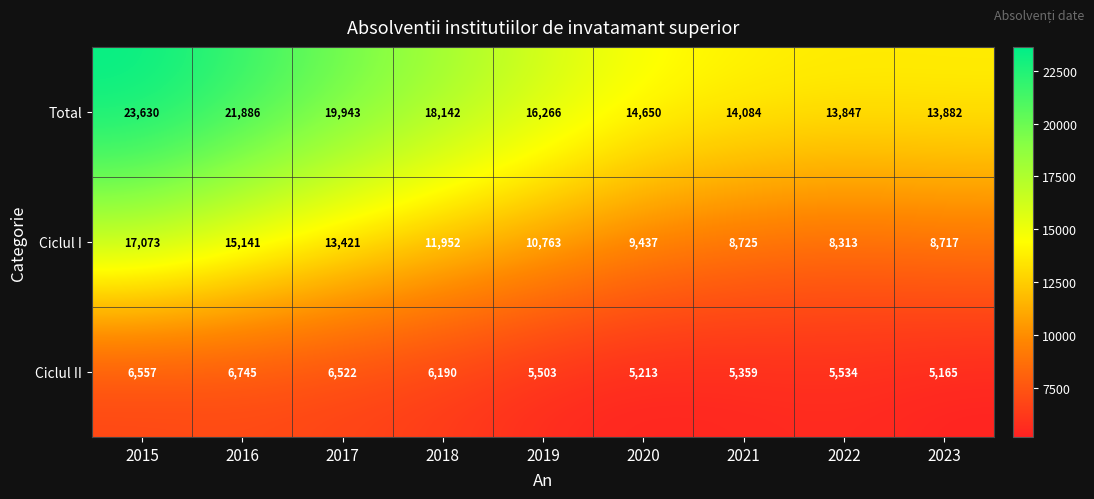

Is it true that Ciclul II equals 8923 at 2019?

False